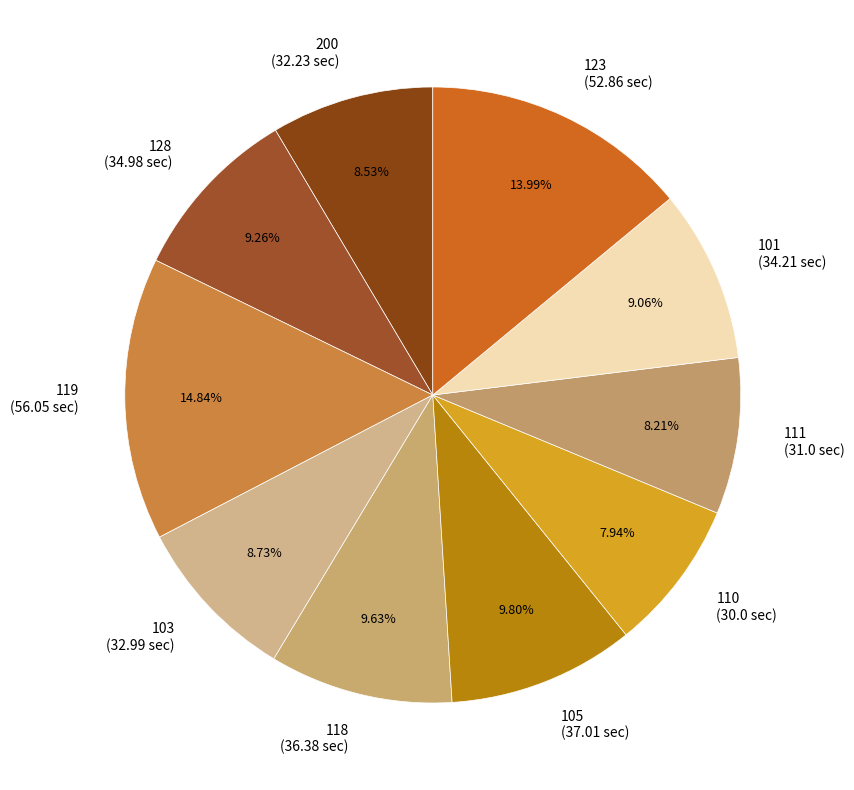

Is there any slice that represents more than half of the pie?

No